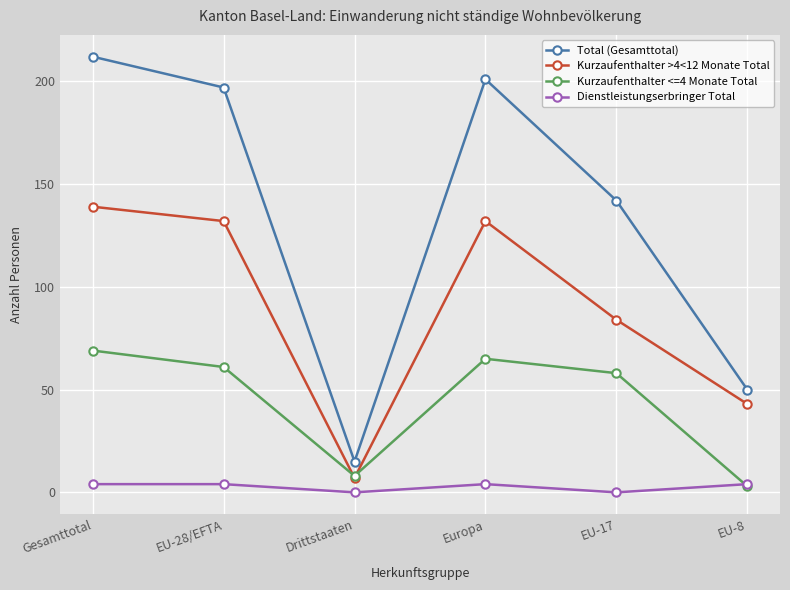

What is the difference between the Kurzaufenthalter <=4 Monate Total values at Europa and EU-8?

62